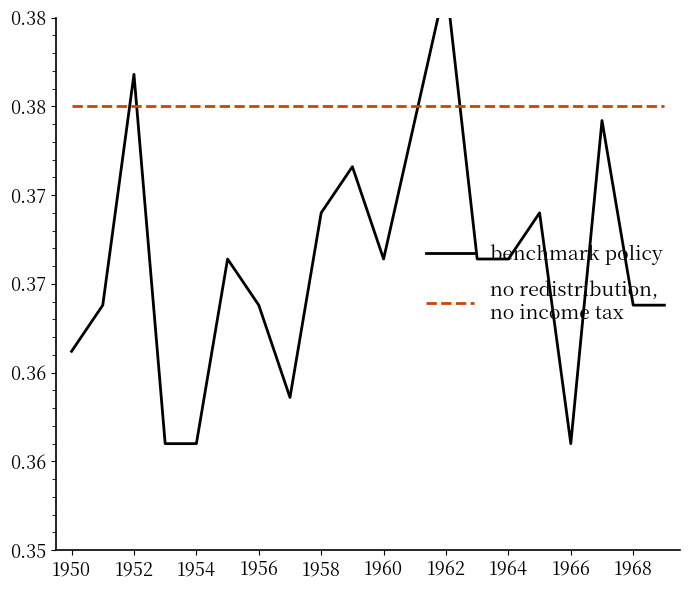

Is the value of no redistribution,
no income tax at 12 greater than the value of benchmark policy at 1952?

Yes